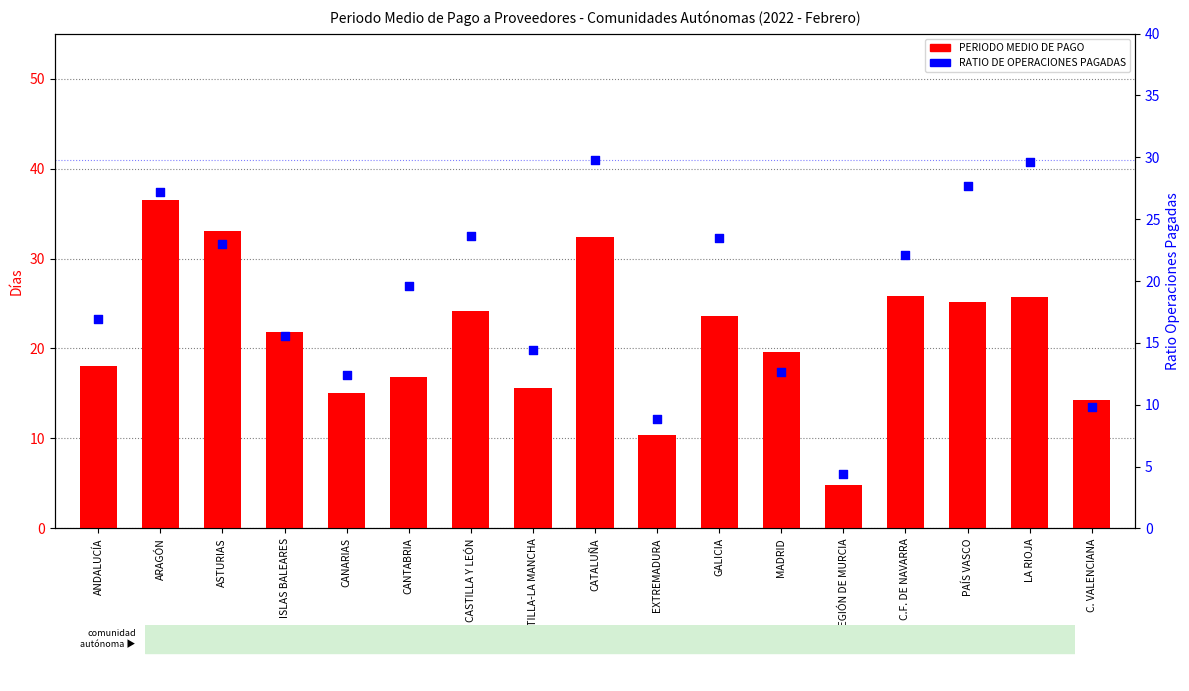

What are all the series names shown in the legend?

PERIODO MEDIO DE PAGO, RATIO DE OPERACIONES PAGADAS